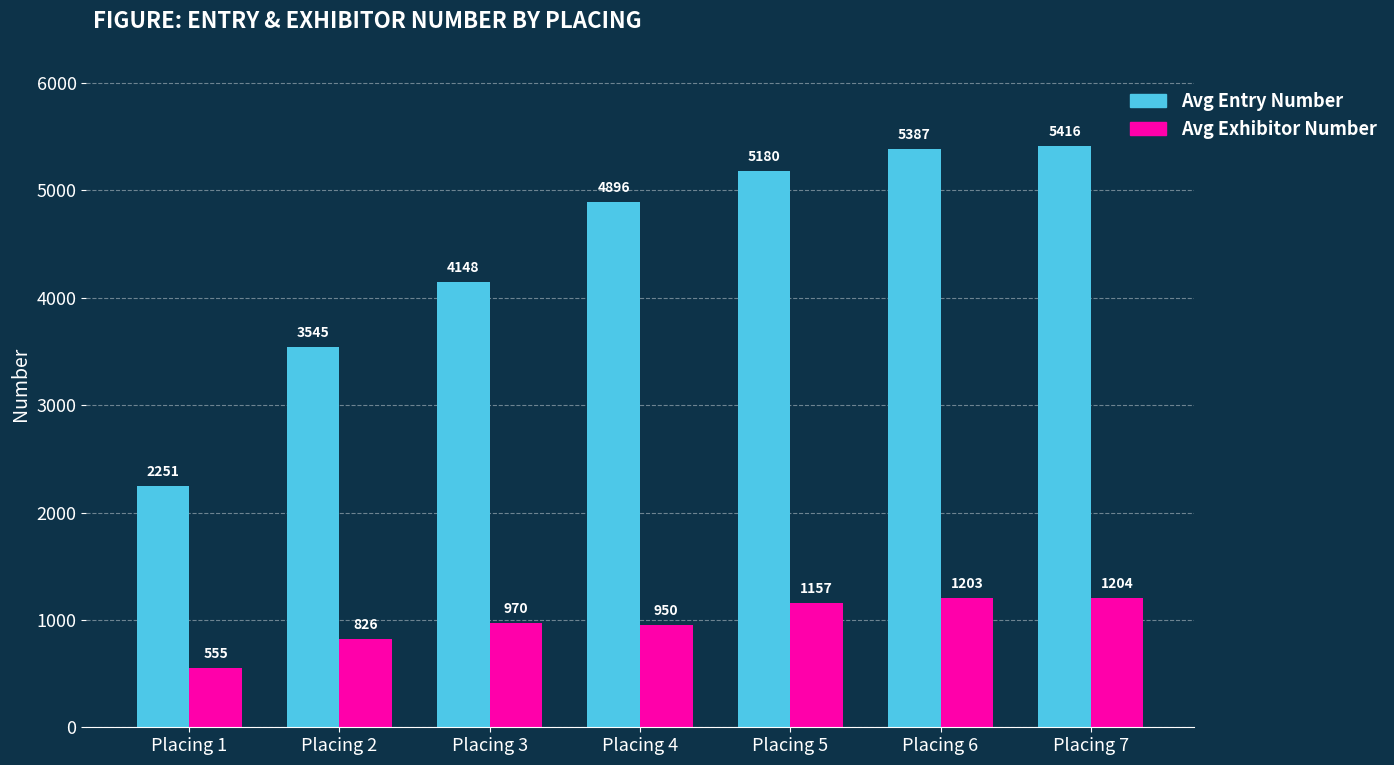

What is the sum of the Avg Exhibitor Number values at Placing 4 and Placing 5?

2107